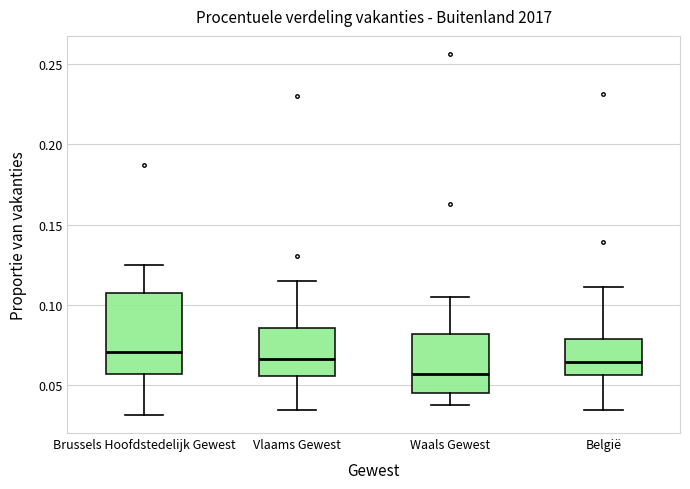

Which box's median line is the lowest?

Waals Gewest